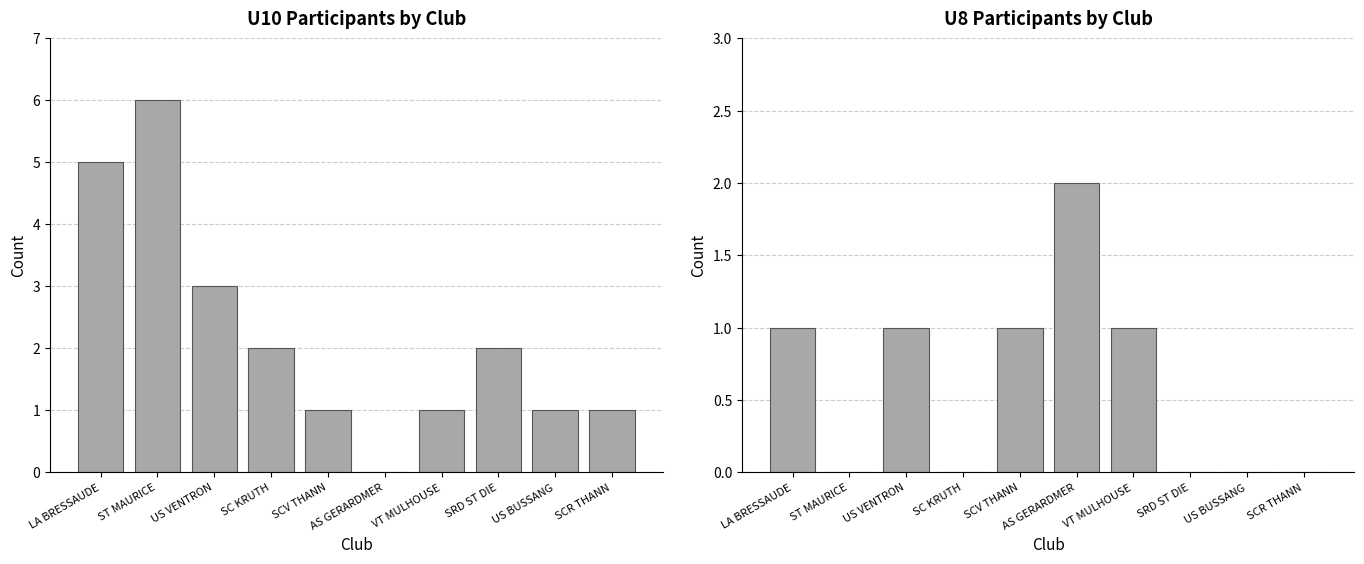

Reading right to left, what are all the values shown in this chart?

U10 count: 1	1	2	1	0	1	2	3	6	5
U8 count: 0	0	0	1	2	1	0	1	0	1